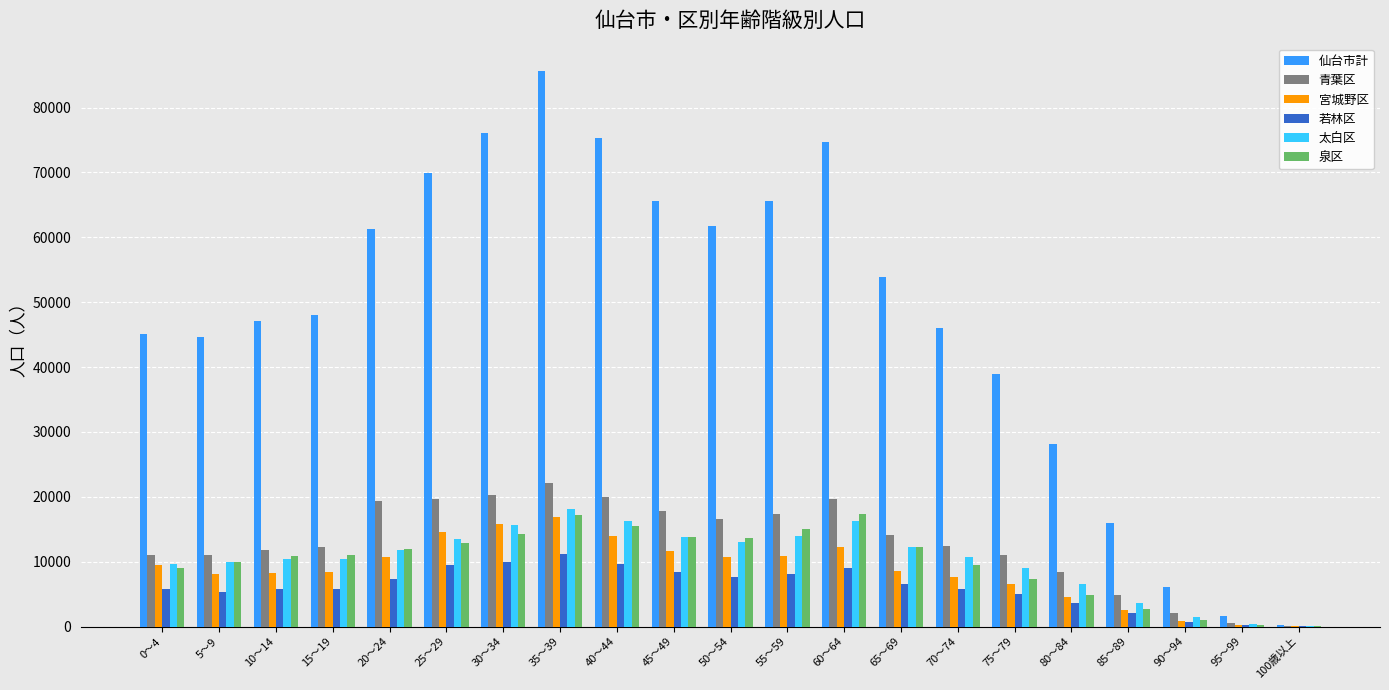

How many series are shown in this chart?

6